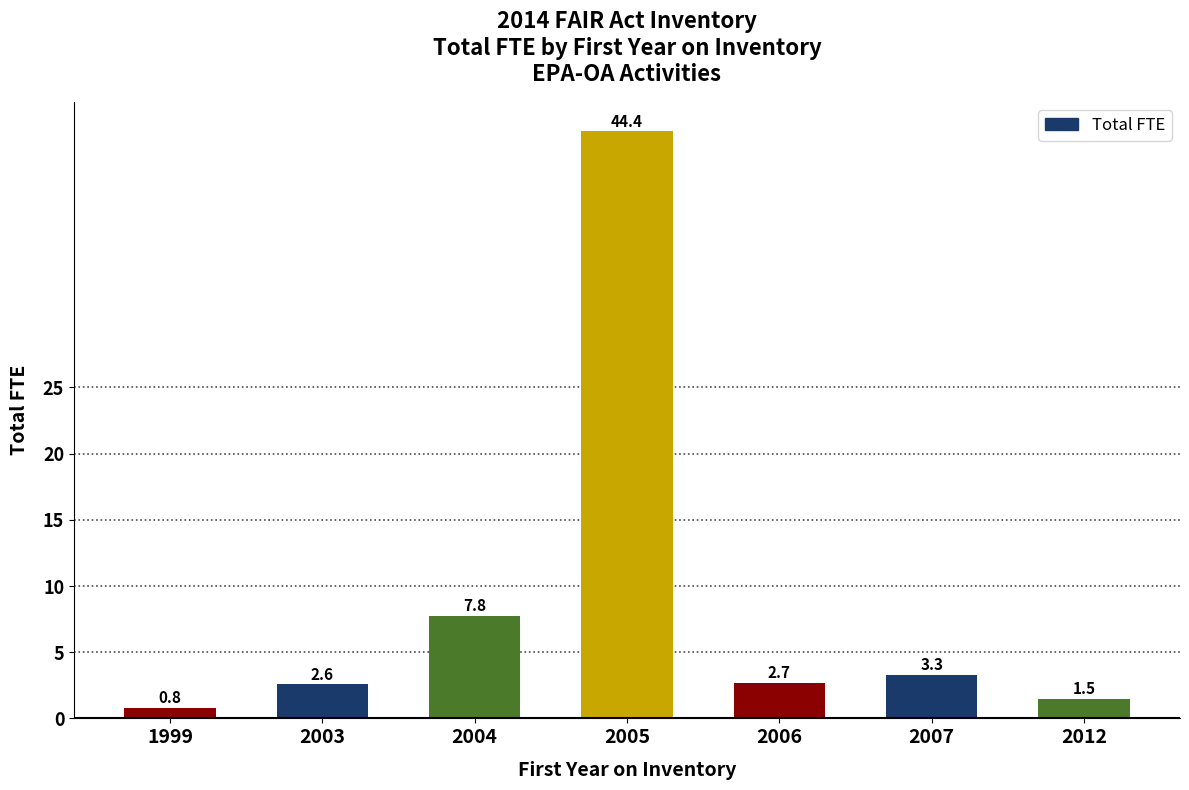

Where does the data first go above 2?

2003